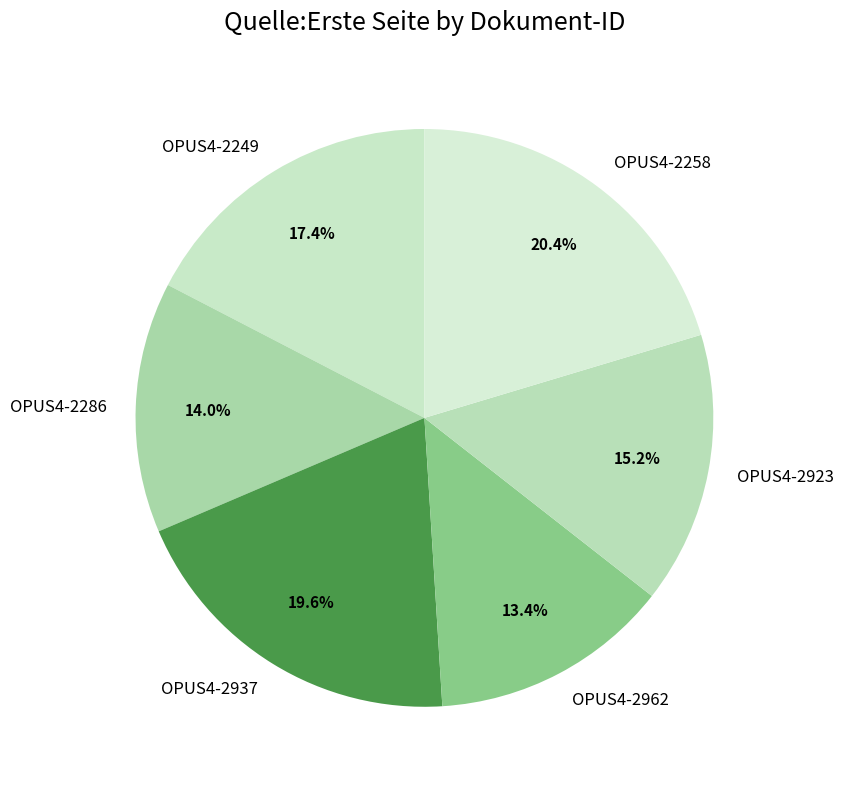

What percentage is the OPUS4-2286 slice, to the nearest percent?

14%